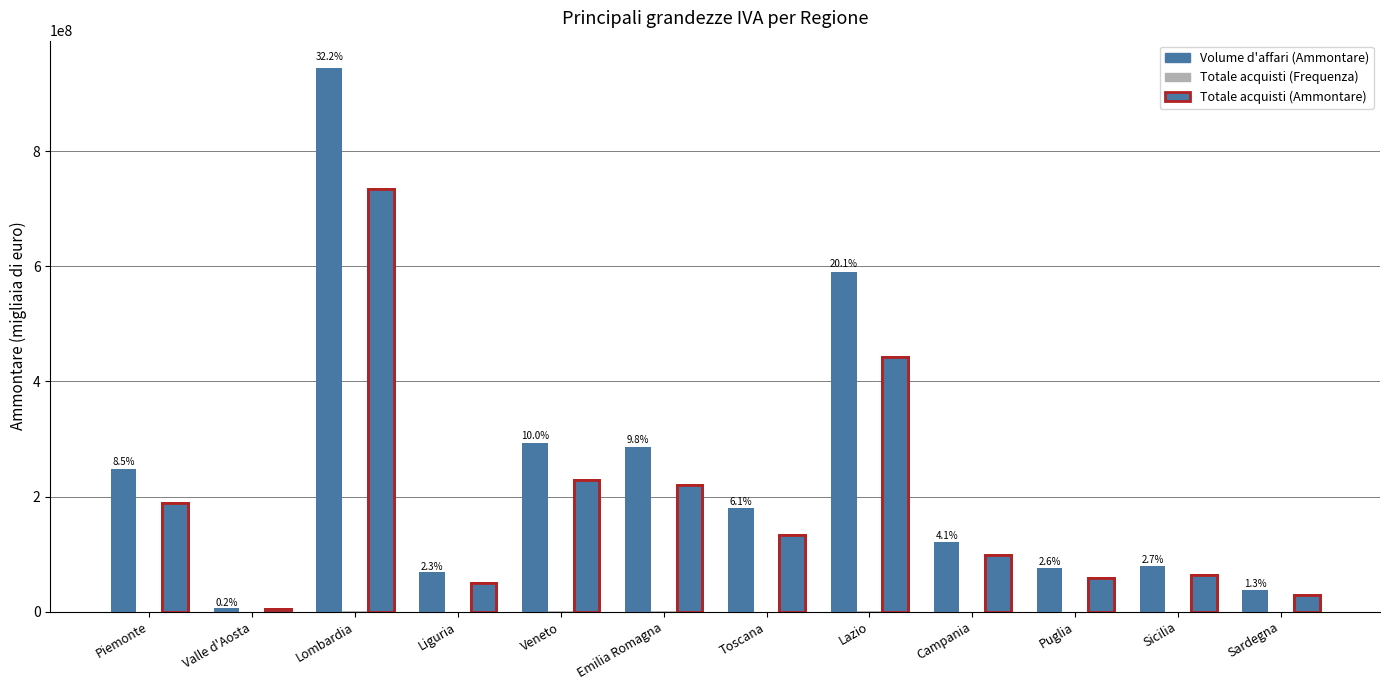

How many values in the Totale acquisti (Frequenza) series are below 325385?

6